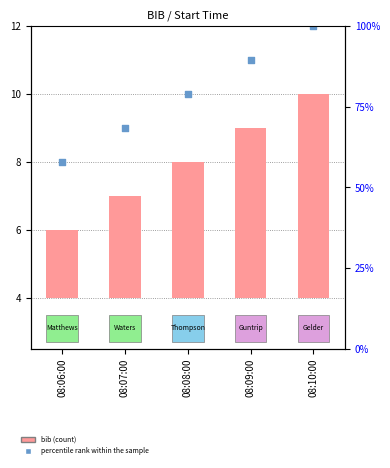

What is the total value across all series at 08:10:00?

18